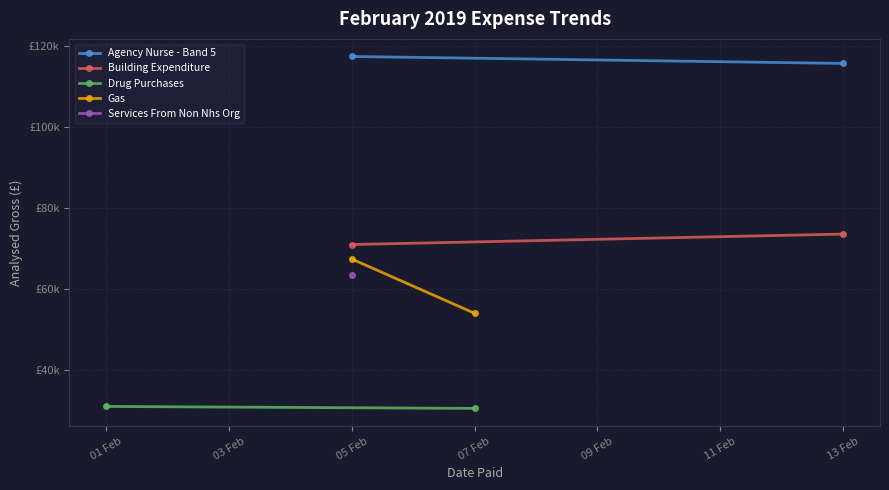

At 03 Feb, list the series in order from largest to smallest.

Agency Nurse - Band 5, Building Expenditure, Gas, Drug Purchases